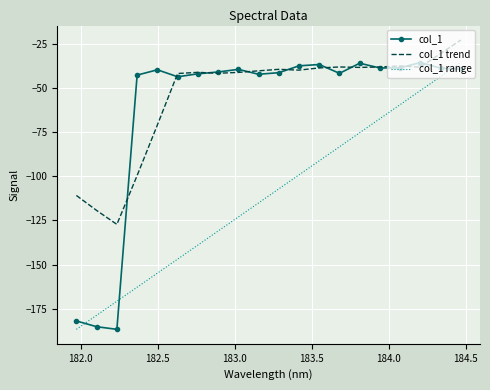

How many intersections are there between col_1 range and col_1?

3